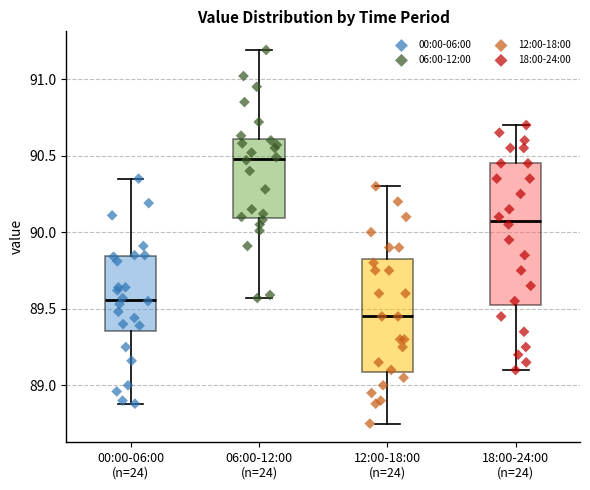

Reading left to right, read every box against the y-axis: the position of its median line, the range the box covers, and the ends of its whiskers. The values are not printed on the chart, so give them approximately, as read against the axis.

00:00-06:00 (n=24): median 89.55, box 89.35 to 89.85, whiskers 88.90 to 90.35
06:00-12:00 (n=24): median 90.50, box 90.10 to 90.60, whiskers 89.55 to 91.20
12:00-18:00 (n=24): median 89.45, box 89.10 to 89.85, whiskers 88.75 to 90.30
18:00-24:00 (n=24): median 90.10, box 89.55 to 90.45, whiskers 89.10 to 90.70